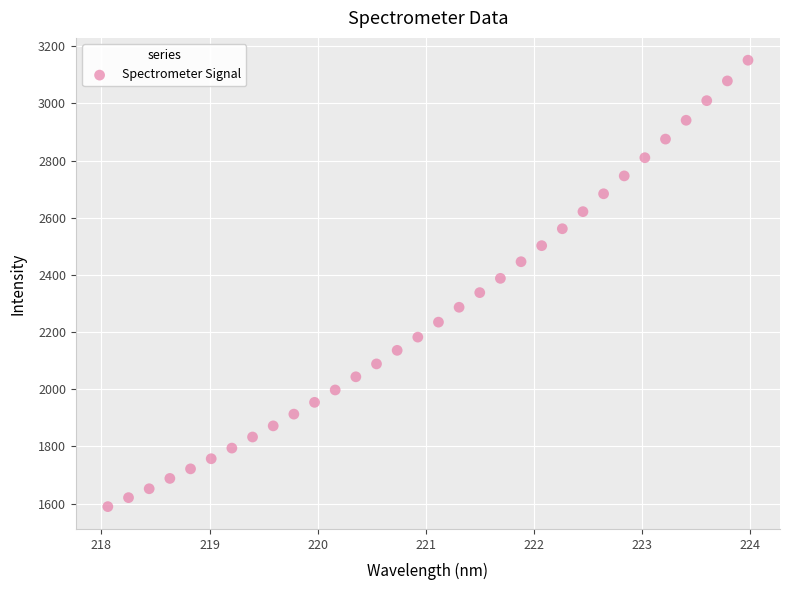

What is the range of Y values (max minus min)?

1561.5